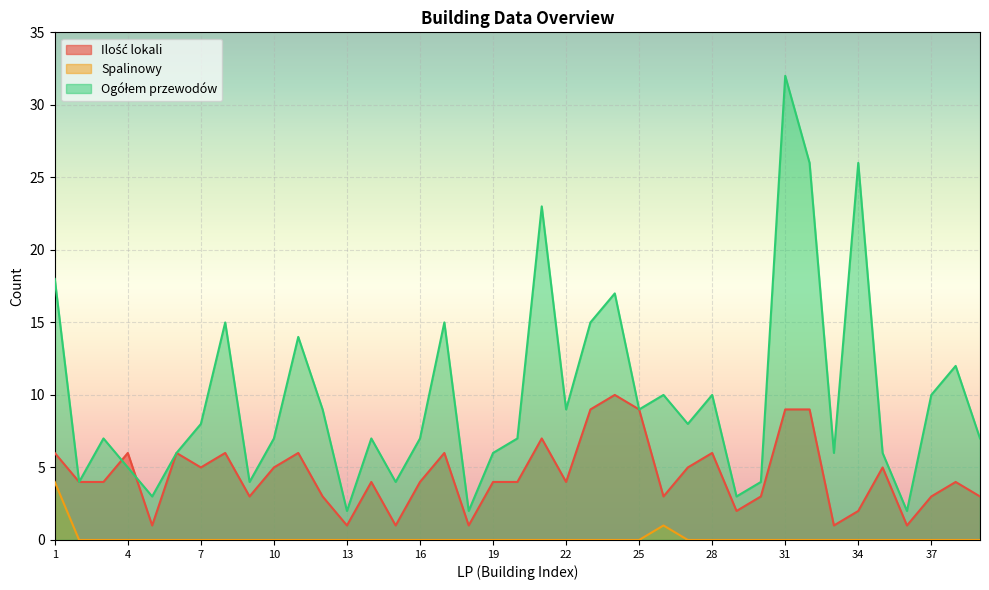

The value of Ilość lokali at 37 is 5. True or false?

False